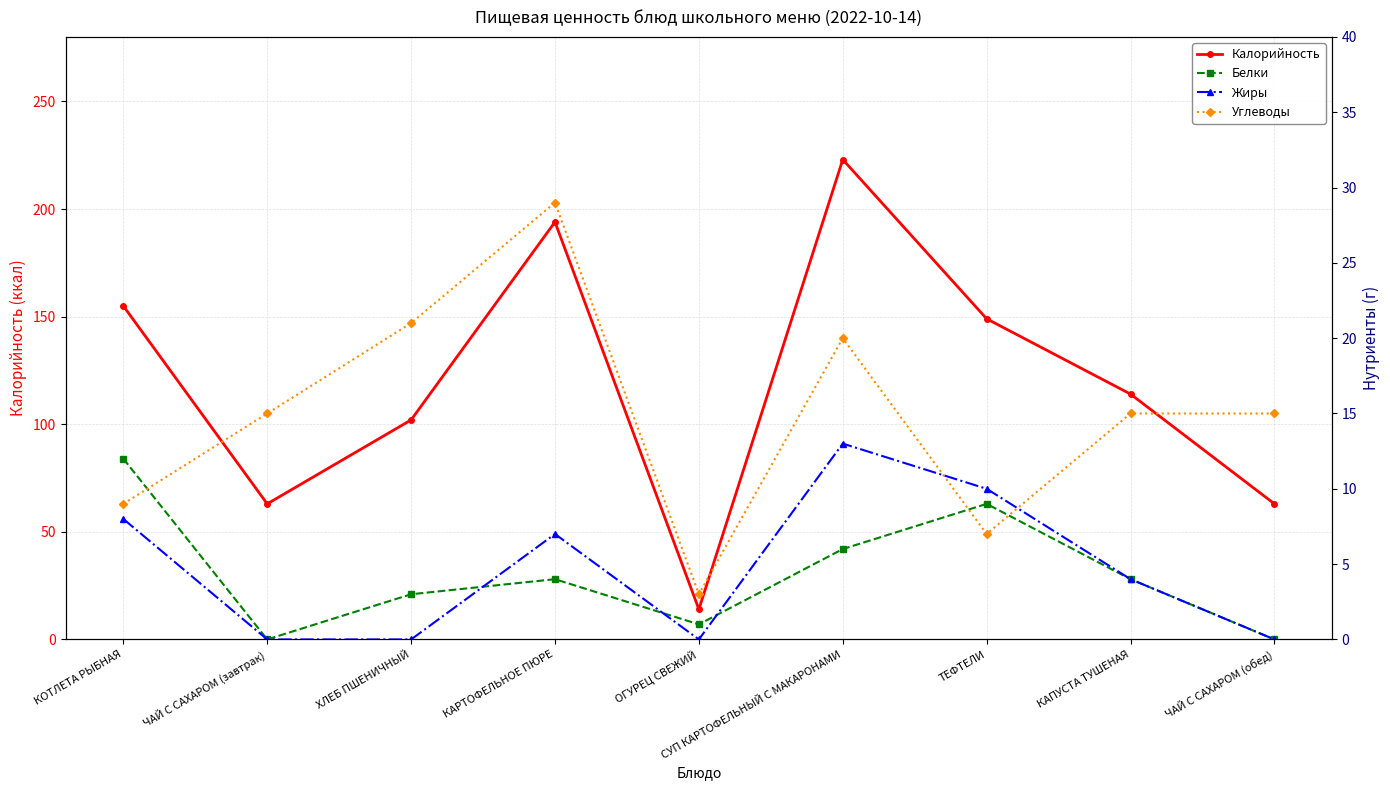

The value of Белки at СУП КАРТОФЕЛЬНЫЙ С МАКАРОНАМИ is 6. True or false?

True